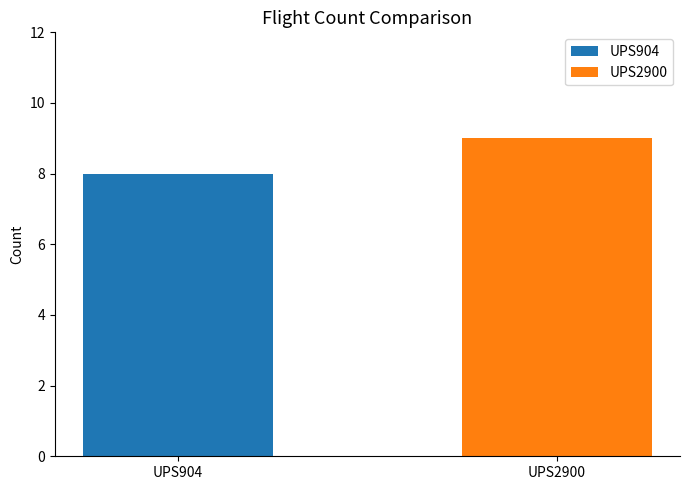

What is the sum of the values at UPS2900 and UPS904?

17